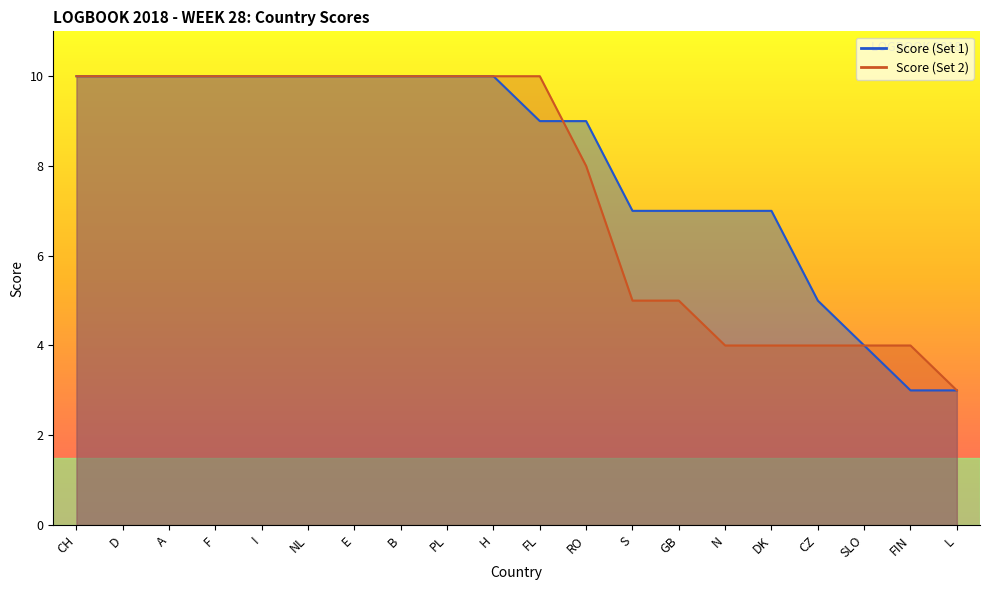

True or false: Score (Set 2) has a value of 6 at FIN.

False